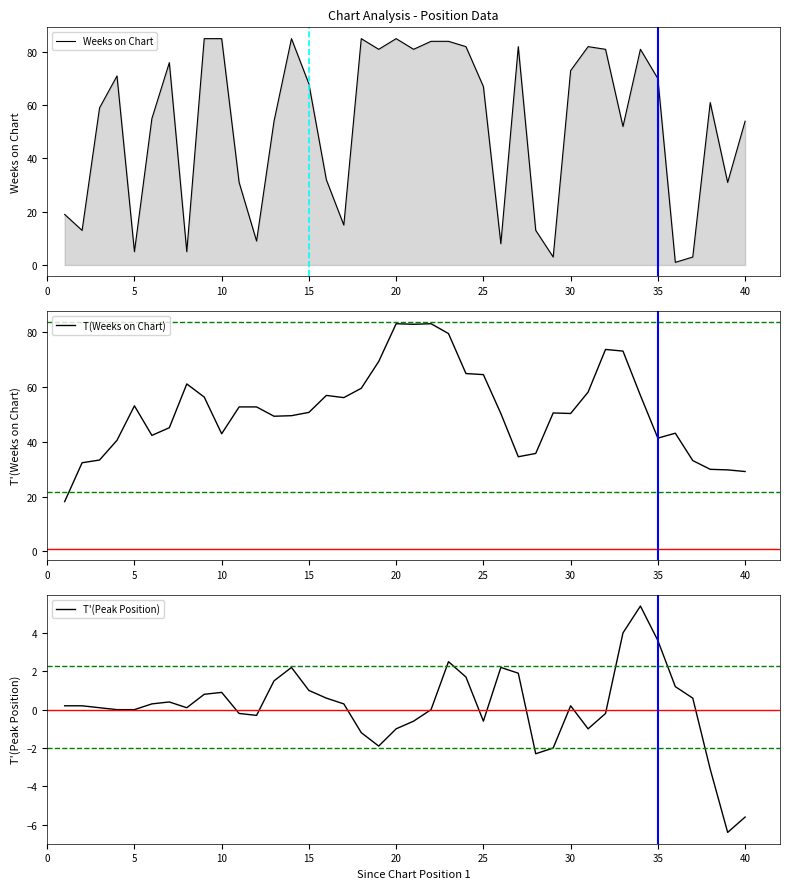

What is the average value of the T'(Peak Position) series?

0.1